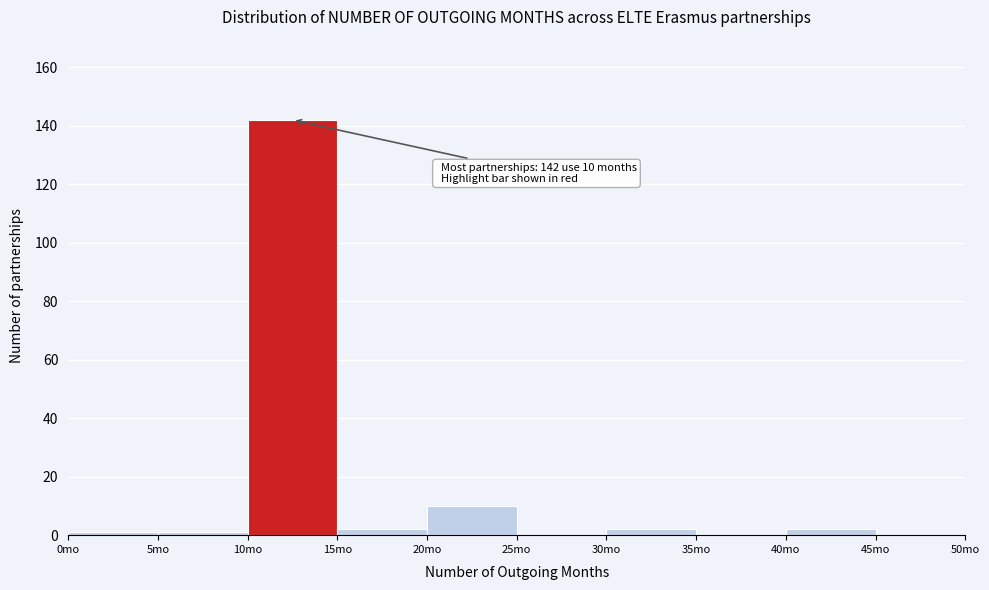

Which range on the x-axis has the tallest bar?

10 to 15